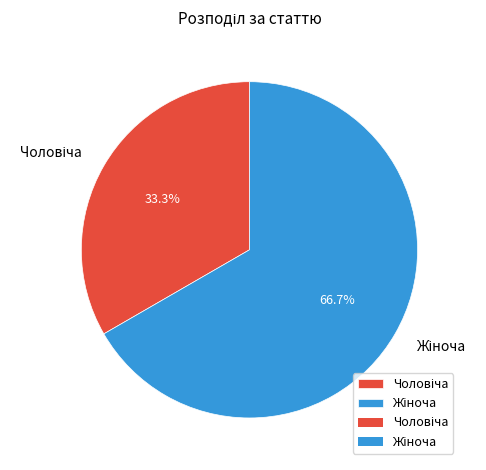

Does any single category account for the majority?

Yes